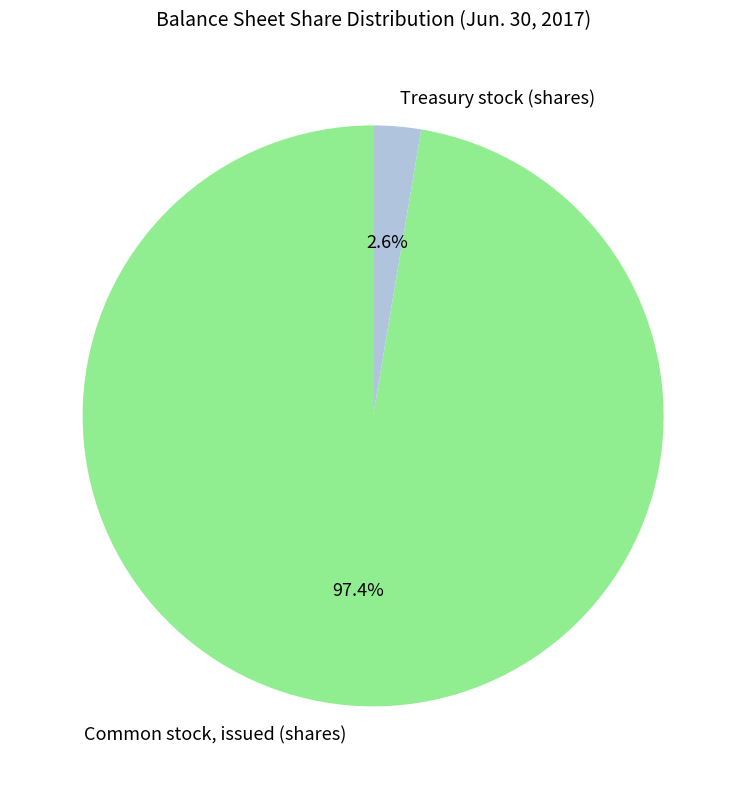

Combined, do Treasury stock (shares) and Common stock, issued (shares) account for over 50%?

Yes